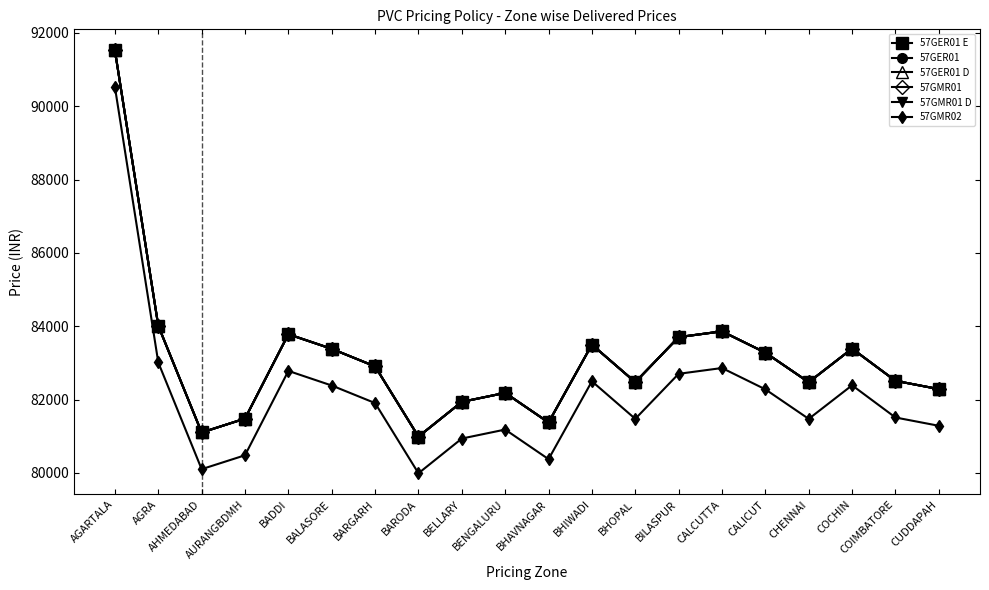

True or false: 57GMR01 and 57GER01 intersect in this chart.

False